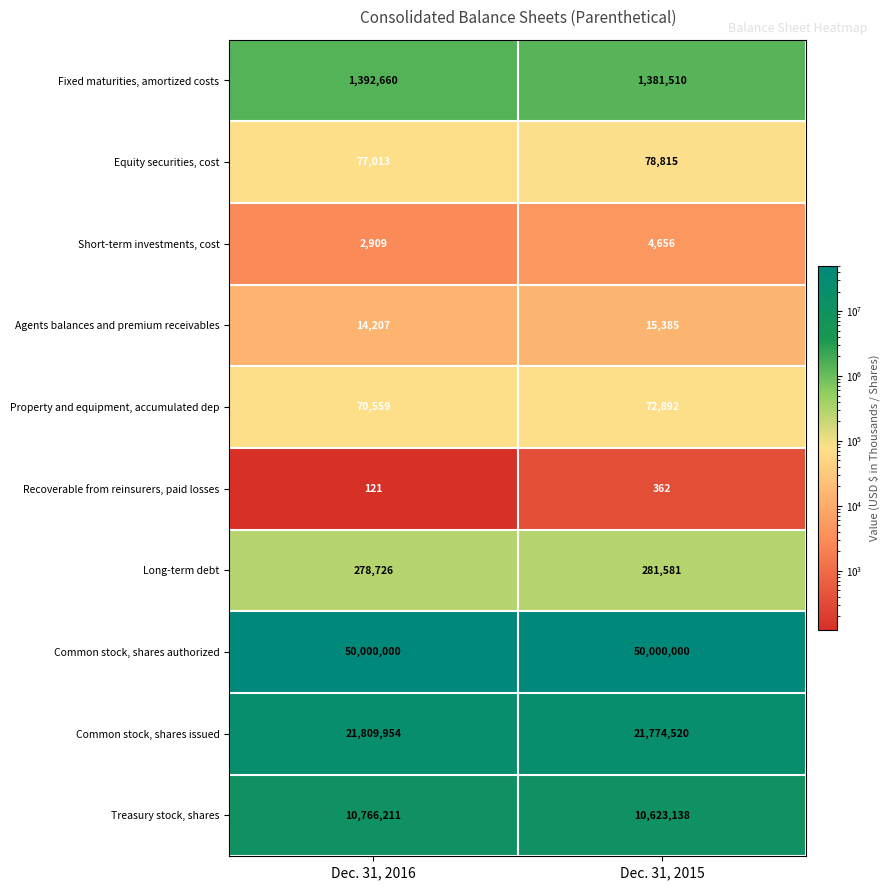

What is the difference between the Agents balances and premium receivables values at Dec. 31, 2015 and Dec. 31, 2016?

1178